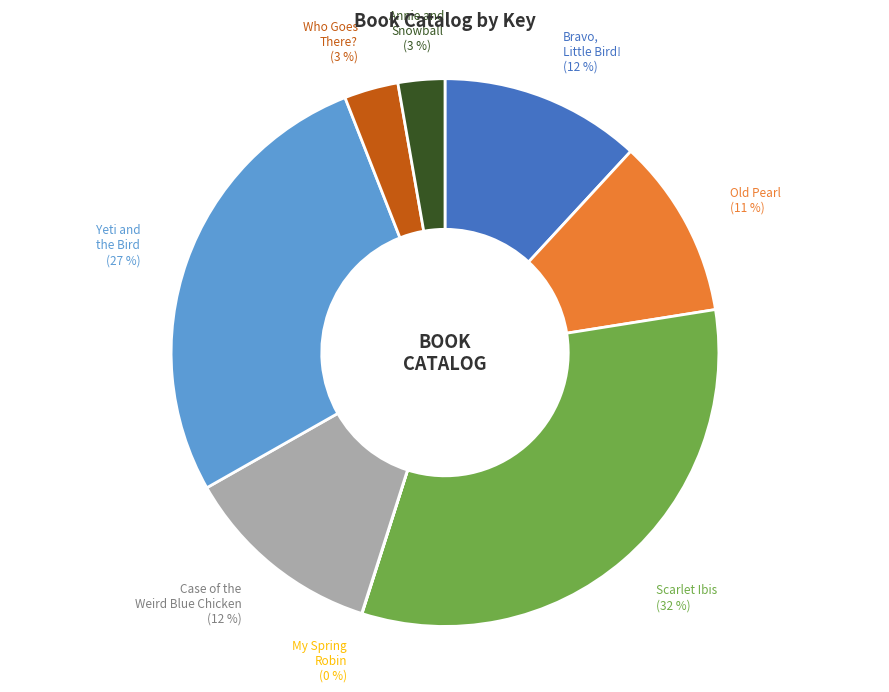

Is there any slice that represents more than half of the pie?

No